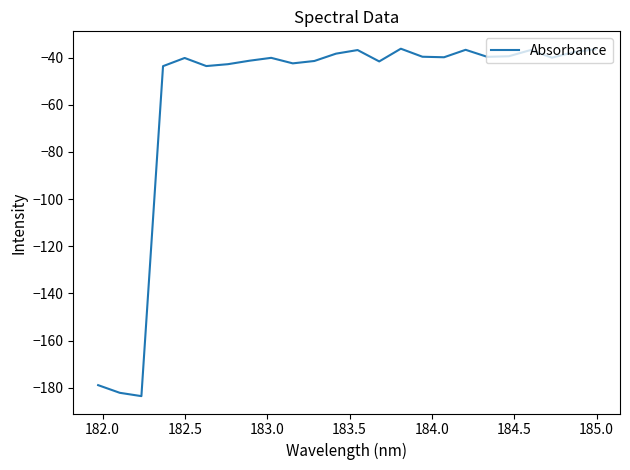

What is the difference between the second highest and minimum values?

147.0